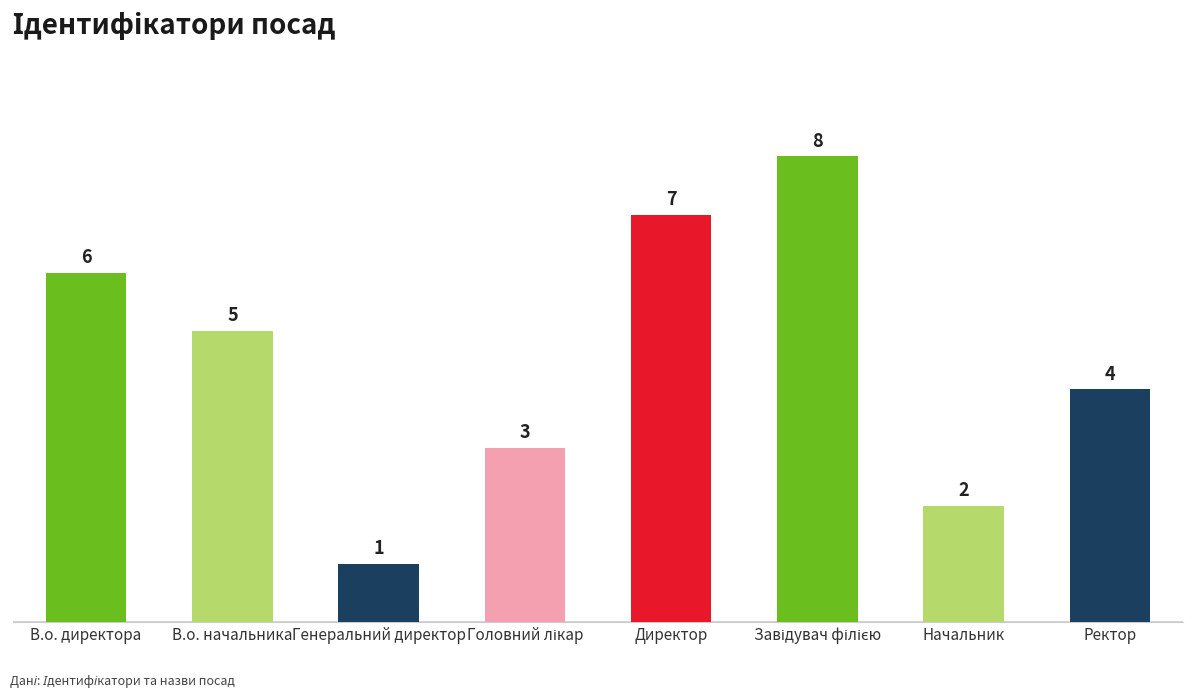

Reading left to right, transcribe all the data shown in this chart.

6	5	1	3	7	8	2	4